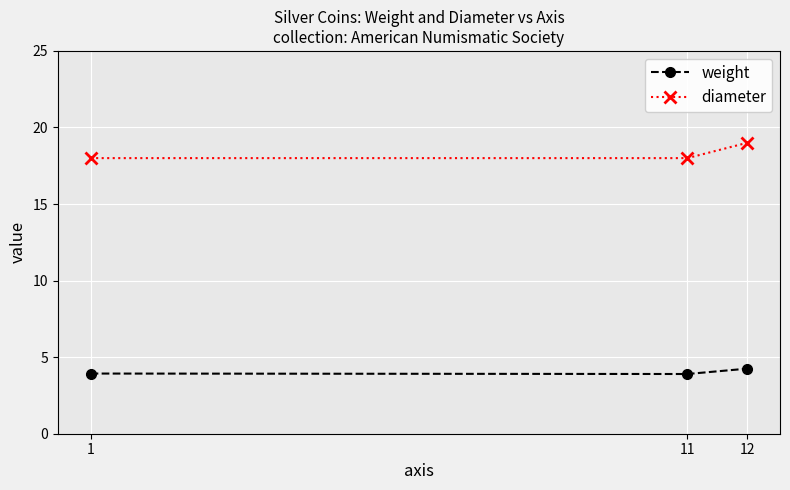

Which label corresponds to the largest value in the chart?

12